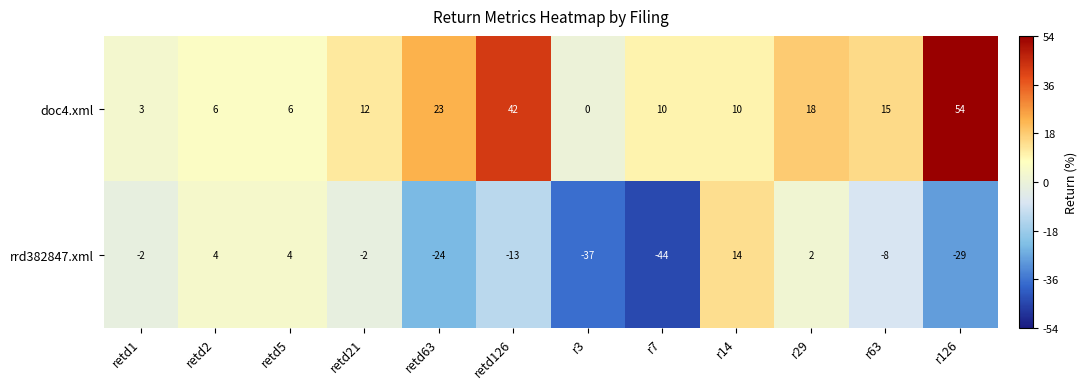

Which series has the widest spread of values?

rrd382847.xml